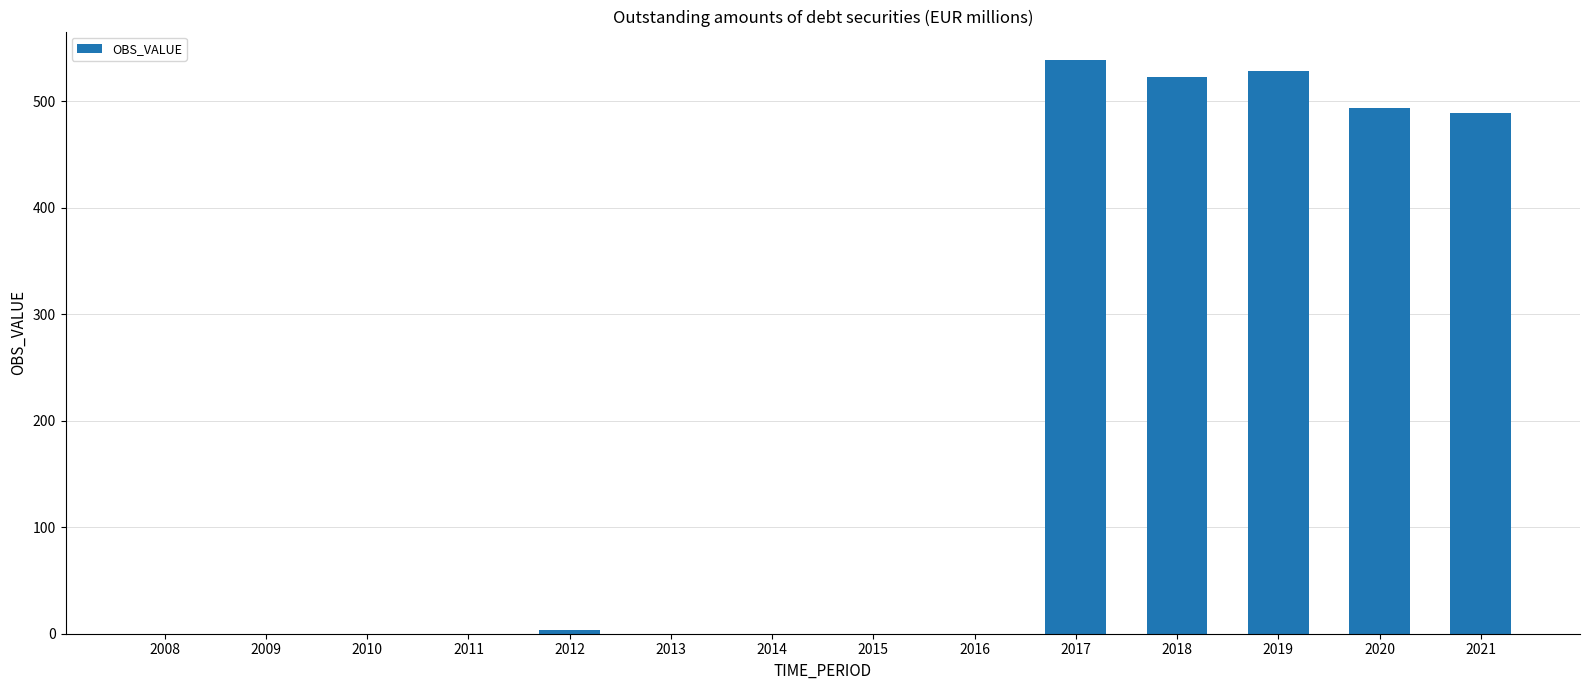

Which has a higher value, 2018 or 2016?

2018